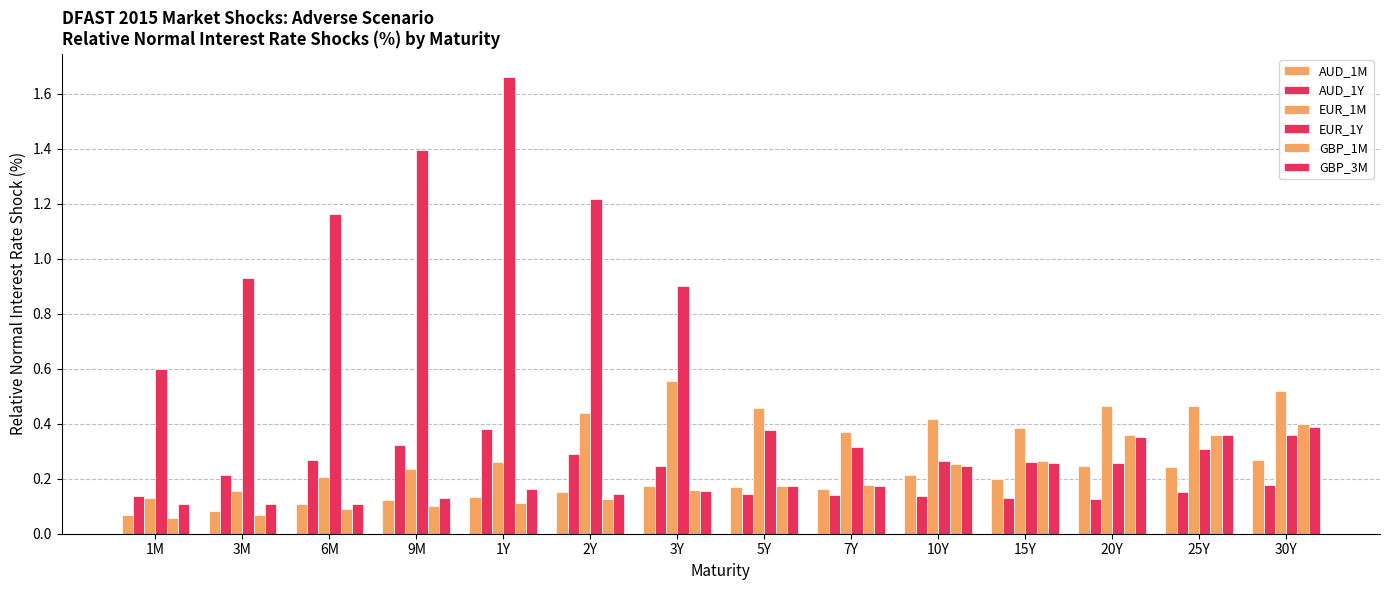

Reading left to right, extract all data points from this chart.

AUD_1M: 0.1	0.1	0.1	0.1	0.1	0.2	0.2	0.2	0.2	0.2	0.2	0.2	0.2	0.3
AUD_1Y: 0.1	0.2	0.3	0.3	0.4	0.3	0.2	0.1	0.1	0.1	0.1	0.1	0.1	0.2
EUR_1M: 0.1	0.2	0.2	0.2	0.3	0.4	0.6	0.5	0.4	0.4	0.4	0.5	0.5	0.5
EUR_1Y: 0.6	0.9	1.2	1.4	1.7	1.2	0.9	0.4	0.3	0.3	0.3	0.3	0.3	0.4
GBP_1M: 0.1	0.1	0.1	0.1	0.1	0.1	0.2	0.2	0.2	0.3	0.3	0.4	0.4	0.4
GBP_3M: 0.1	0.1	0.1	0.1	0.2	0.1	0.2	0.2	0.2	0.2	0.3	0.4	0.4	0.4